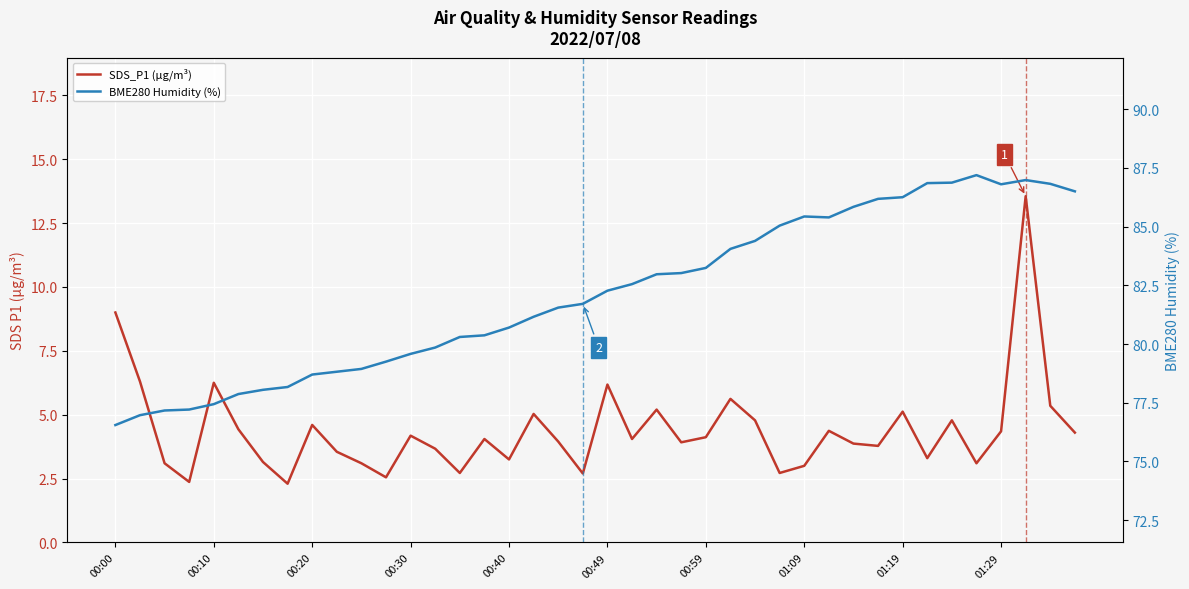

The value of BME280 Humidity (%) at 38 is 86.8. True or false?

True